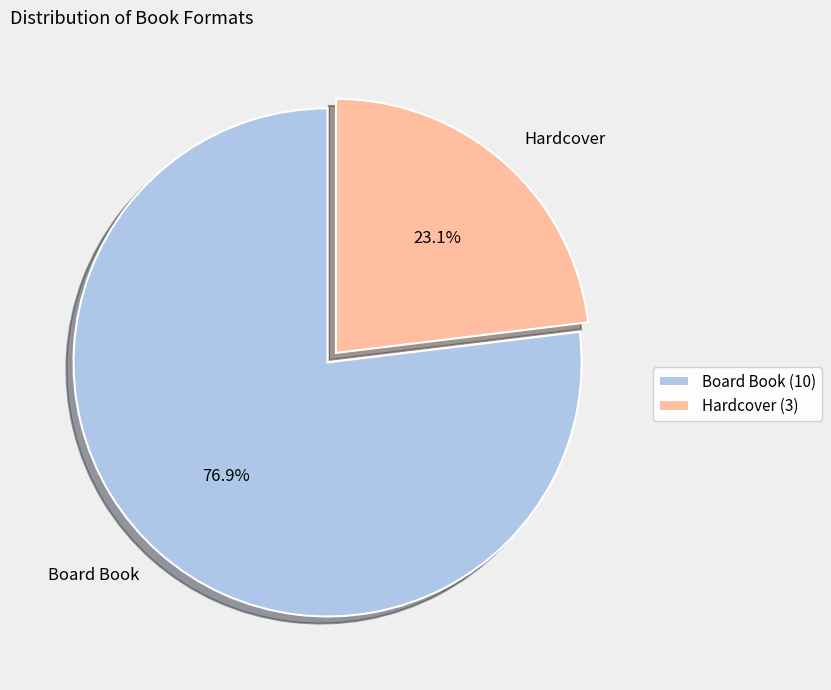

The Hardcover slice represents 23% of the pie. True or false?

True